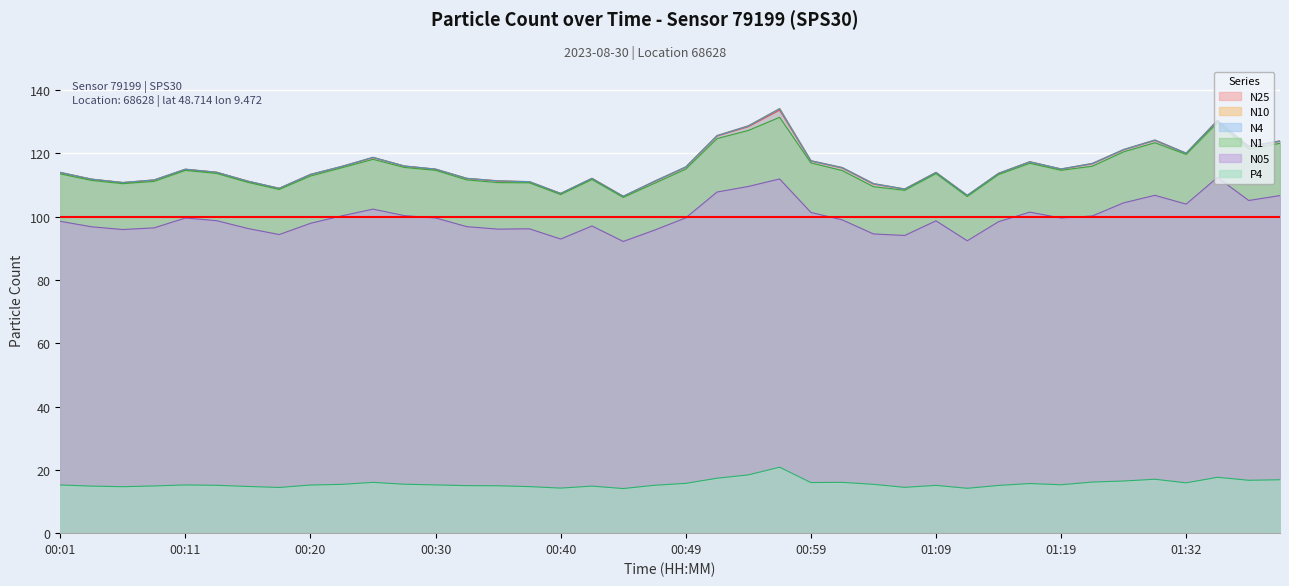

At which category is the sum across all series the highest?

00:57